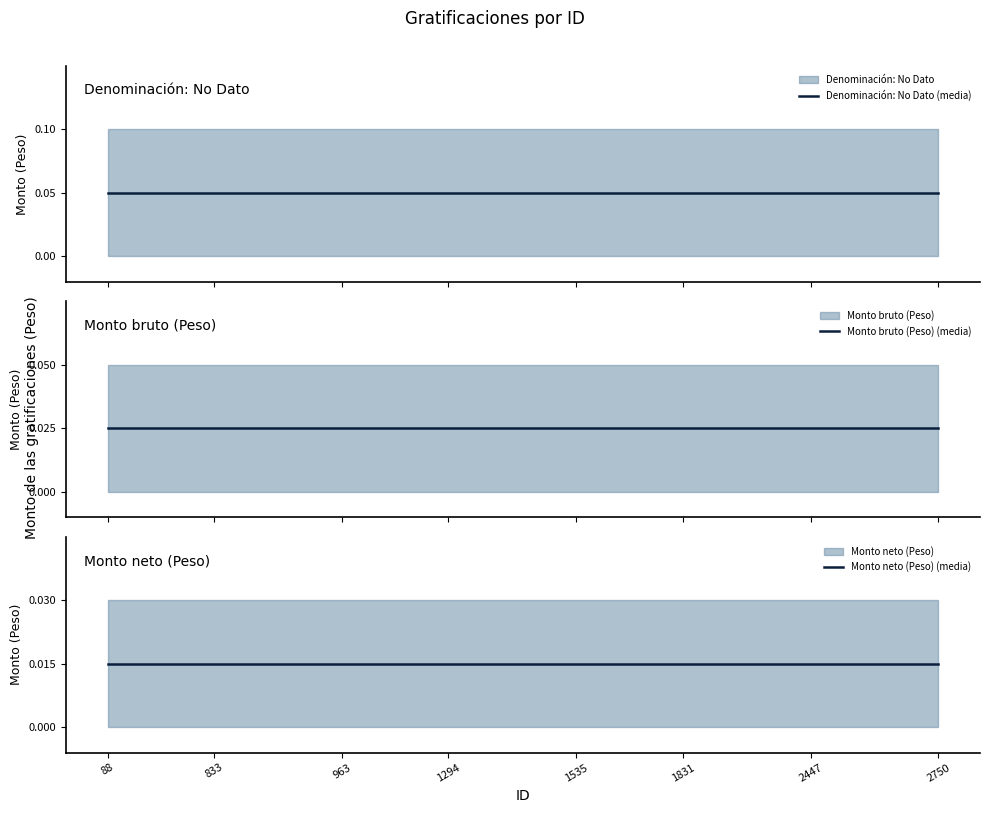

List the series in order of their peak value, lowest first.

Monto neto (Peso) (media), Monto bruto (Peso) (media), Denominación: No Dato (media)